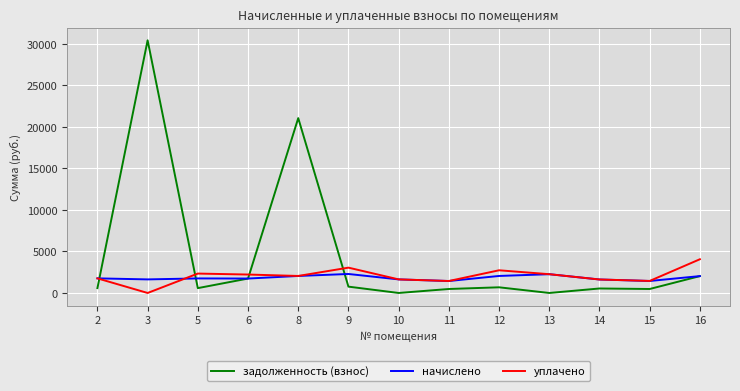

How many lines are shown in the chart?

3